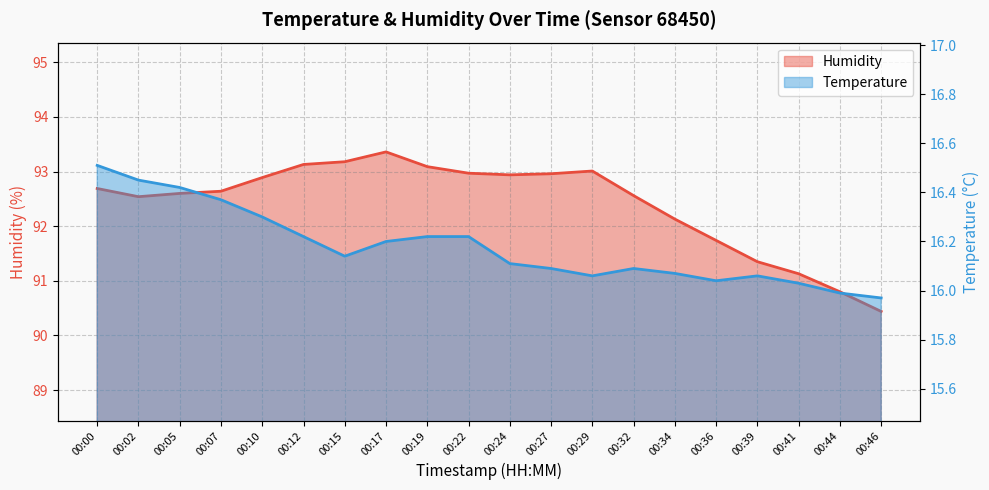

What is the greatest value displayed?

93.4